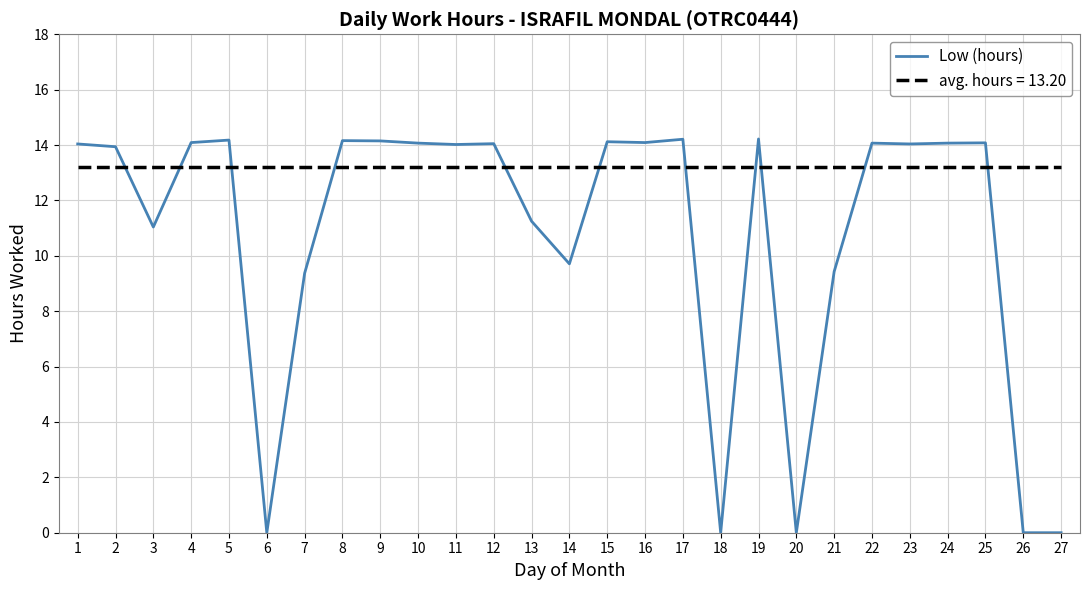

What is the difference between the maximum and minimum values in the Low (hours) series?

14.2